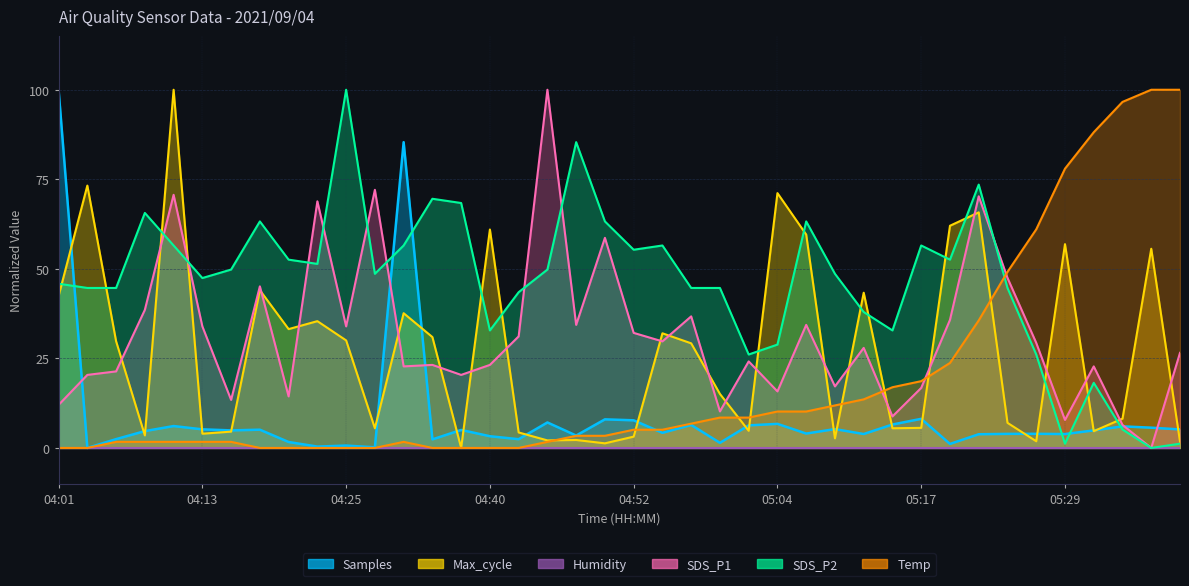

The Samples series shows 0.1 at 04:28. True or false?

False